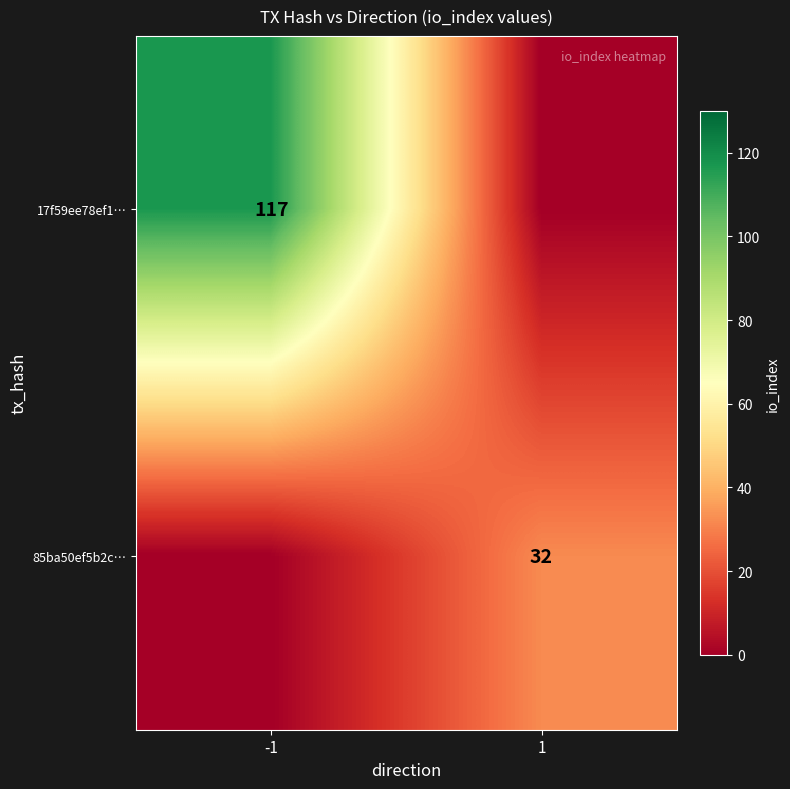

The value of 85ba50ef5b2c… at 1 is 32. True or false?

True